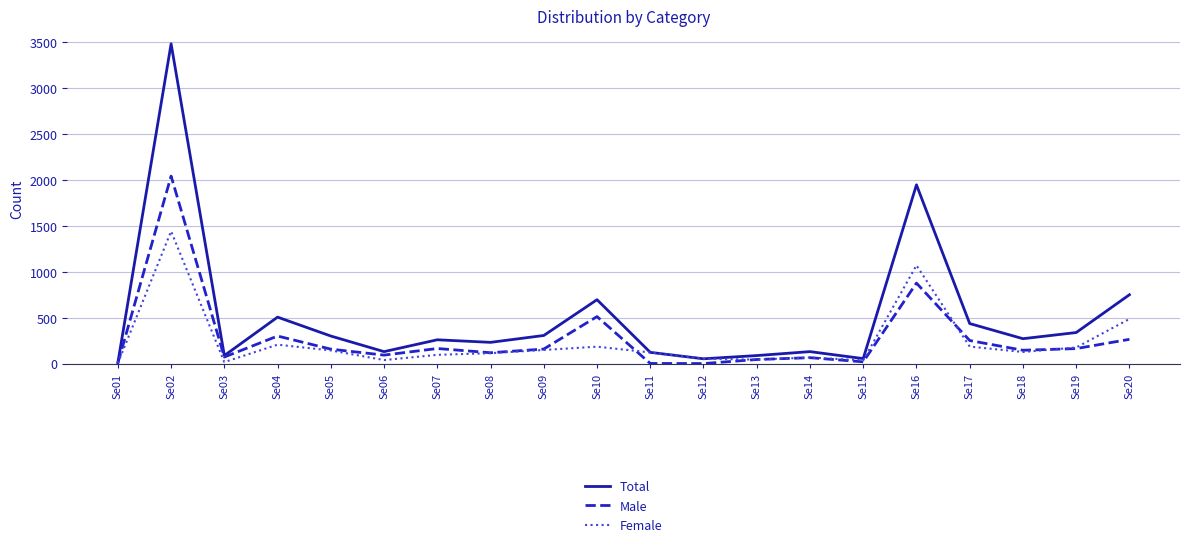

At which label does Total reach its peak?

Se02